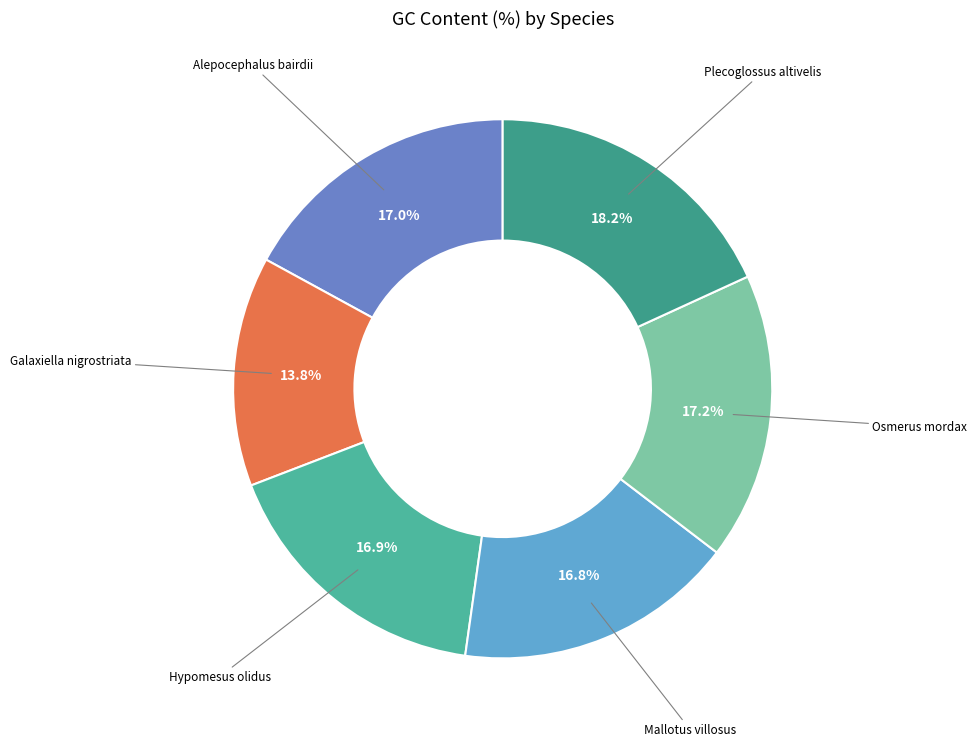

How many slices are in this pie chart?

6